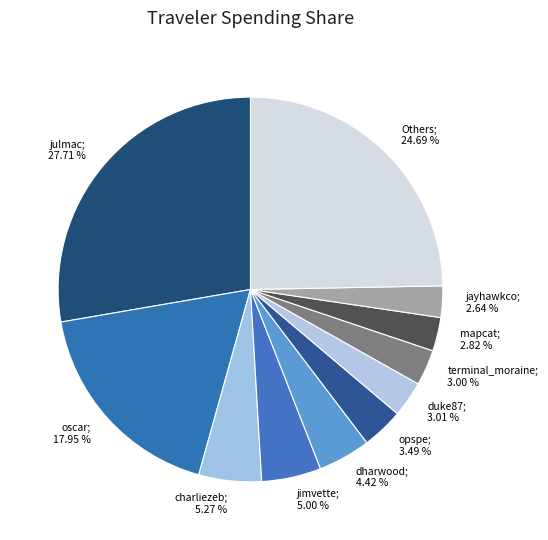

Does any single category account for the majority?

No